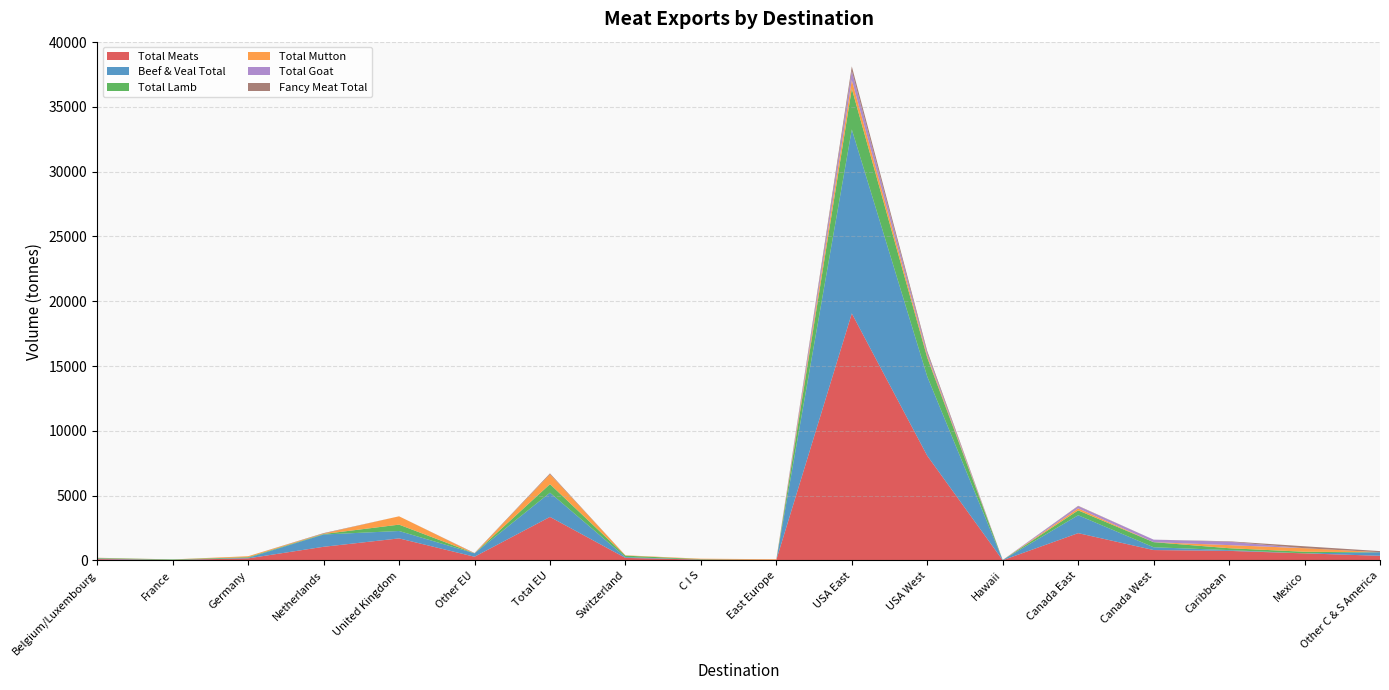

Reading left to right, list all the values displayed in this chart.

Total Meats: 105.3	41.9	164.1	1056.5	1704.4	288.2	3360.6	199.8	68.6	49.1	19062.1	8078.4	20.4	2109.2	804.3	740.7	547.8	362.4
Beef & Veal Total: 42.9	0.7	44.4	948.7	571.2	263.3	1871.2	60.4	0.0	0.0	14193.5	6110.9	20.2	1381.1	216.5	60.9	1.3	276.1
Total Lamb: 40.1	41.2	48.4	38.6	490.4	0.0	658.8	114.0	35.9	0.0	3148.1	1460.9	0.0	376.1	391.9	146.2	124.8	0.0
Total Mutton: 18.6	0.0	71.3	32.5	642.8	0.0	765.2	25.4	32.8	49.1	659.4	158.9	0.0	156.4	0.0	237.7	271.5	0.0
Total Goat: 0.0	0.0	0.0	0.0	0.0	0.0	0.0	0.0	0.0	0.0	708.6	193.1	0.0	168.8	195.9	261.5	0.0	0.0
Fancy Meat Total: 3.7	0.0	0.0	36.7	0.0	25.0	65.4	0.0	0.0	0.0	352.5	154.6	0.2	26.8	0.1	34.3	150.2	86.2